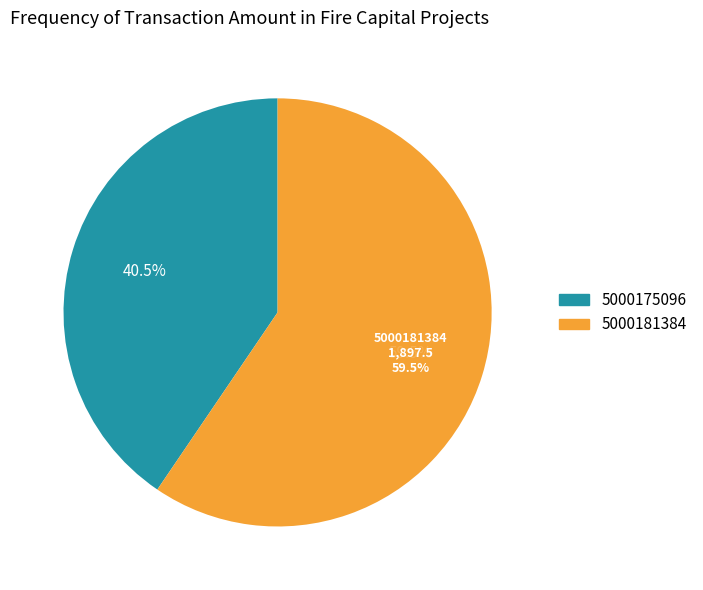

Which has a higher value, 5000181384 or 5000175096?

5000181384